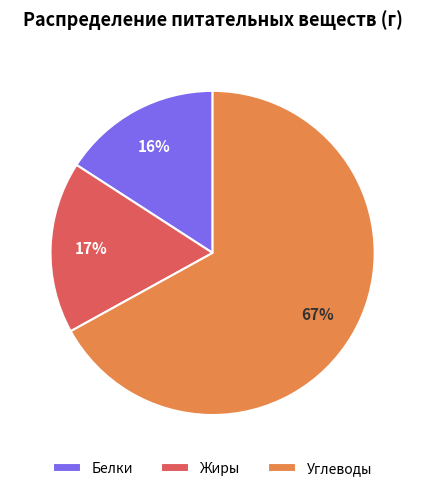

What is the majority slice?

Углеводы